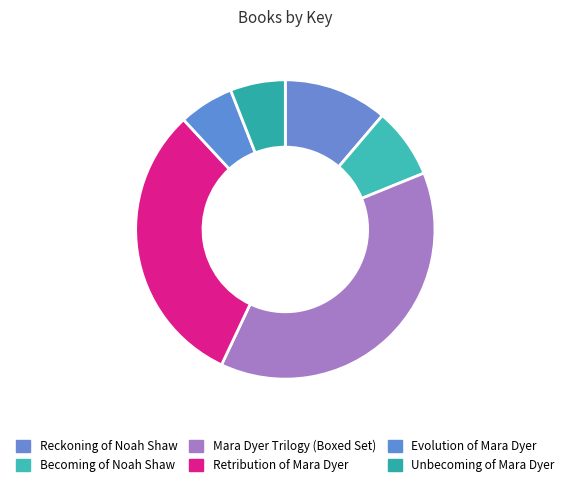

Is there a majority slice in this chart?

No